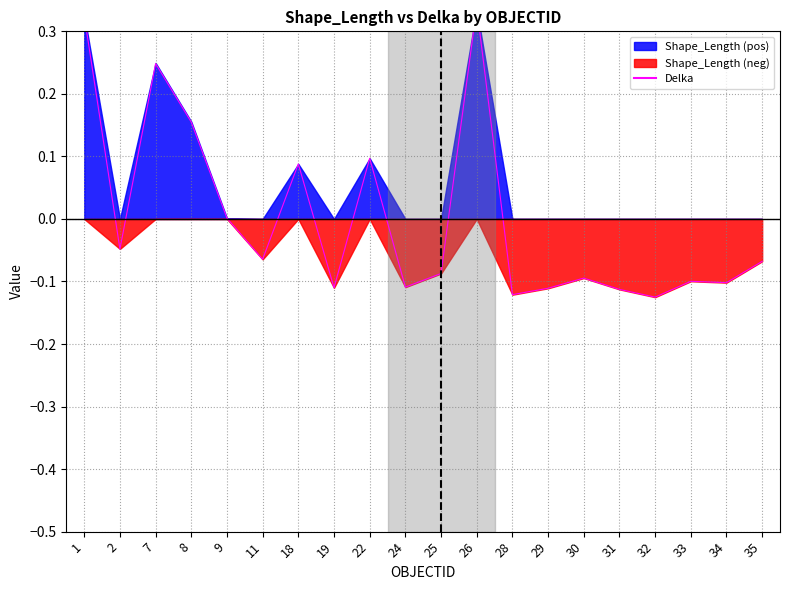

List the labels in order of value, largest first.

26, 1, 7, 8, 22, 18, 9, 2, 11, 35, 25, 30, 33, 34, 24, 19, 29, 31, 28, 32